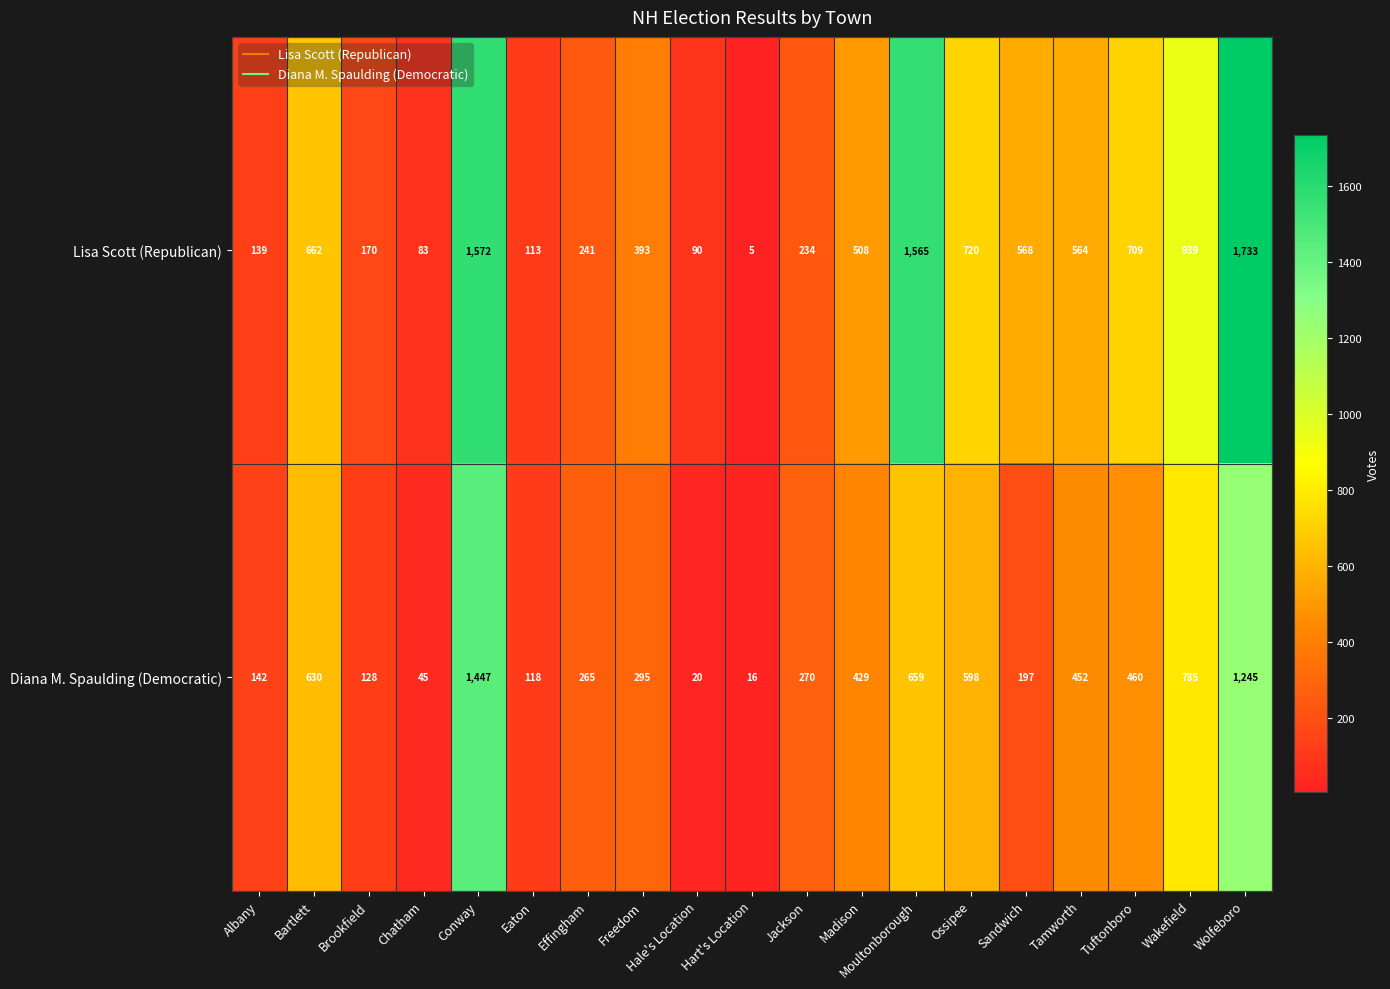

Which series changed the most between Conway and Tuftonboro?

Diana M. Spaulding (Democratic)